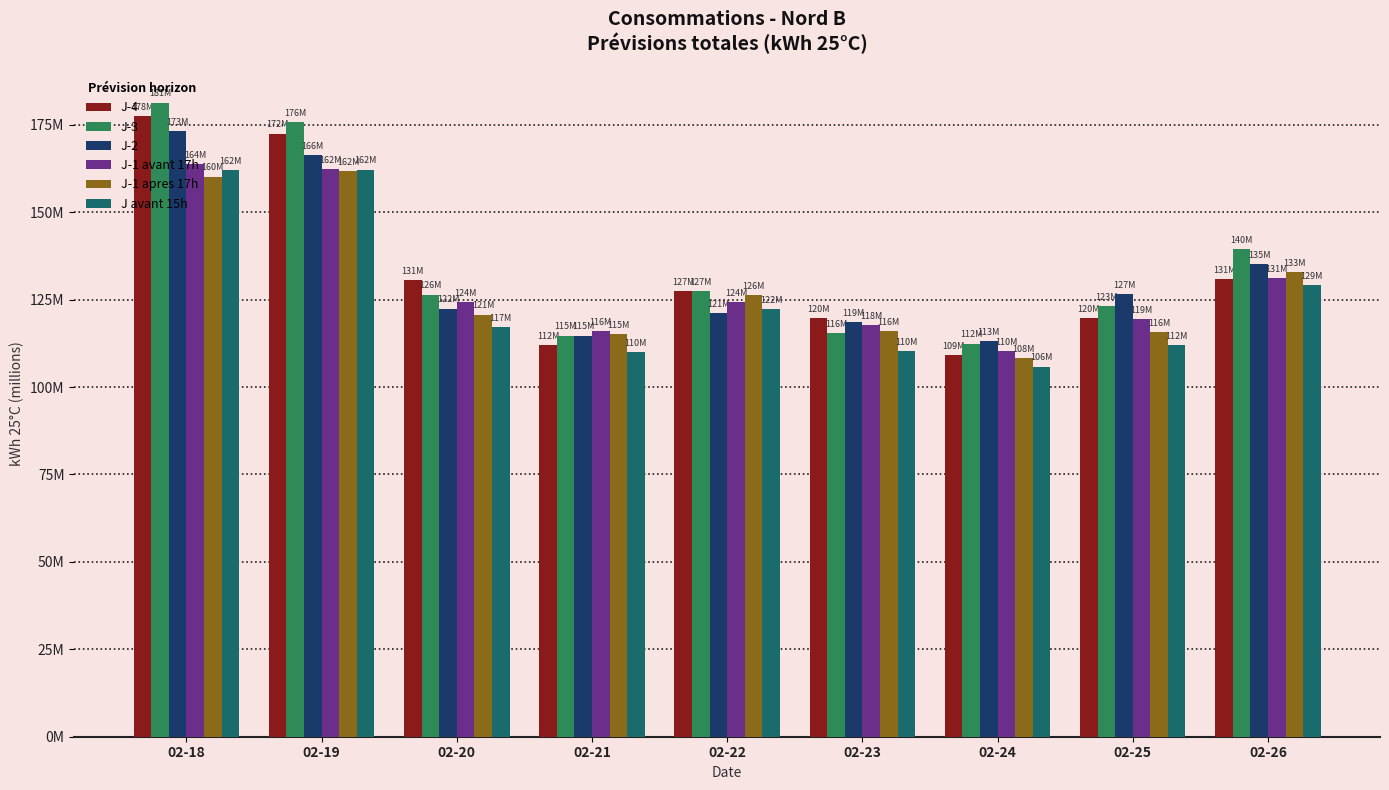

Rank the categories by J-1 avant 17h value from highest to lowest.

02-18, 02-19, 02-26, 02-20, 02-22, 02-25, 02-23, 02-21, 02-24